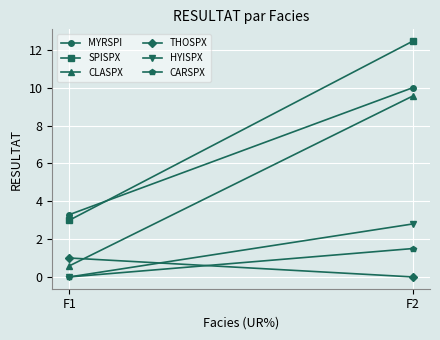

At which category is the sum across all series the highest?

F2